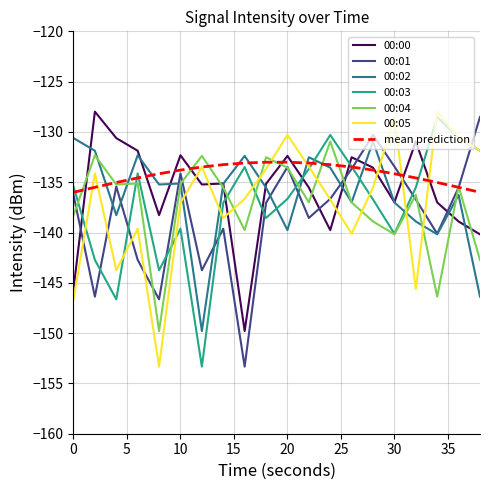

Which series has the largest total across all categories?

mean prediction